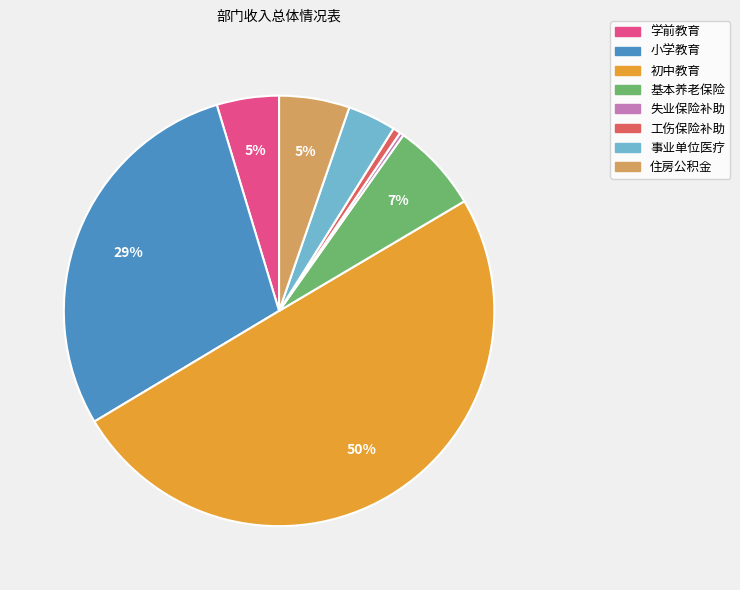

To the nearest percent, what is the average slice percentage?

12%